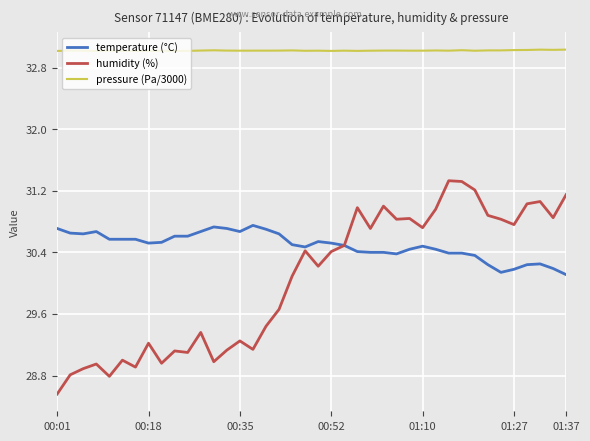

Which series has the largest total across all categories?

pressure (Pa/3000)